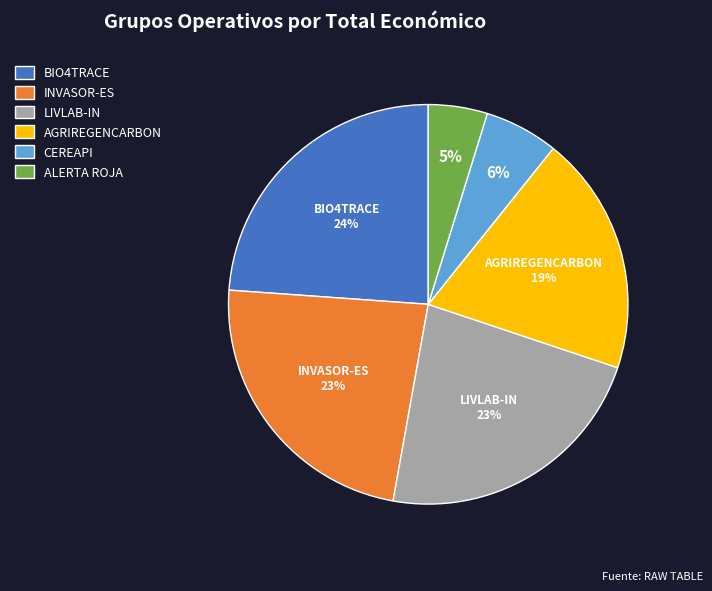

To the nearest percent, what is the combined percentage of INVASOR-ES and BIO4TRACE?

47%